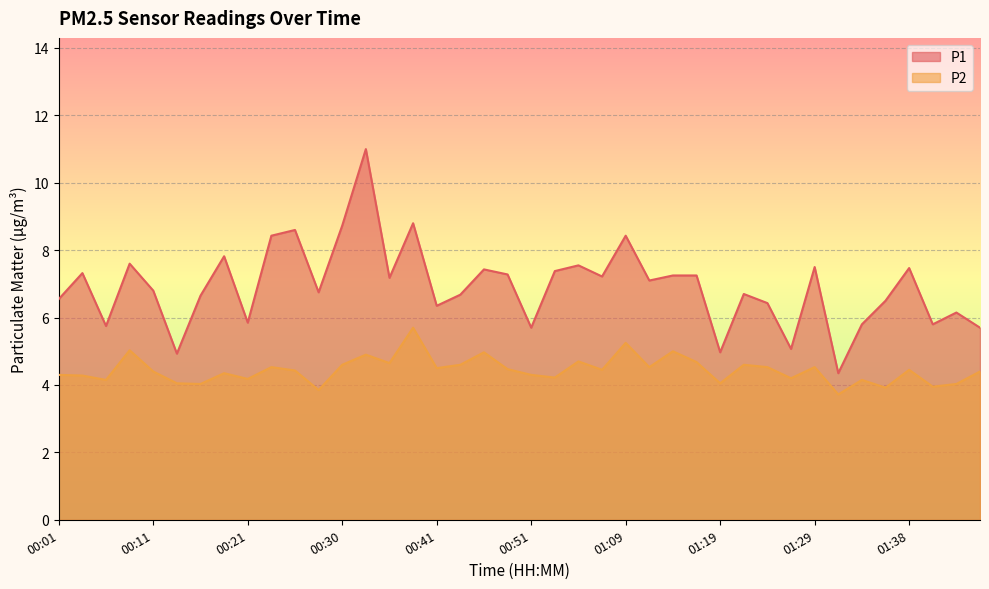

Does the chart display data point markers on the line(s)?

No